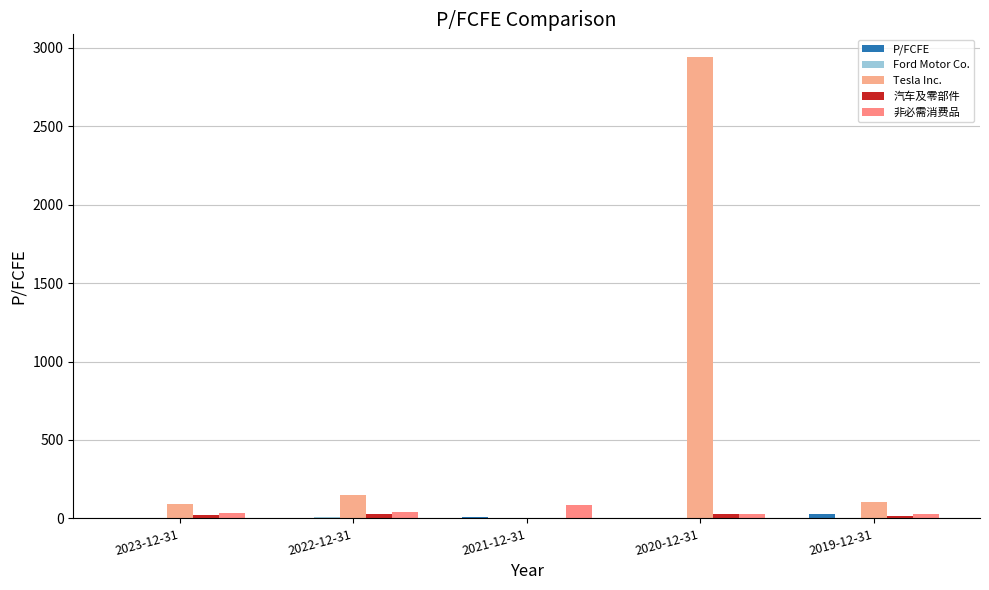

How many data points does each series have?

5